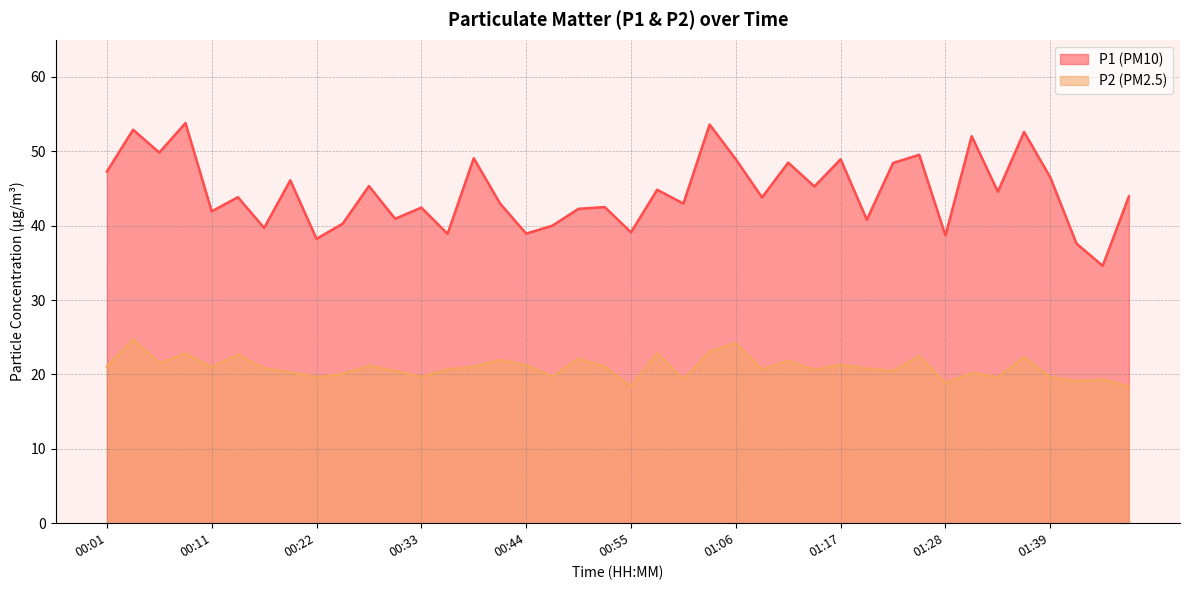

What is the approximate value of P2 at 00:14?

22.7